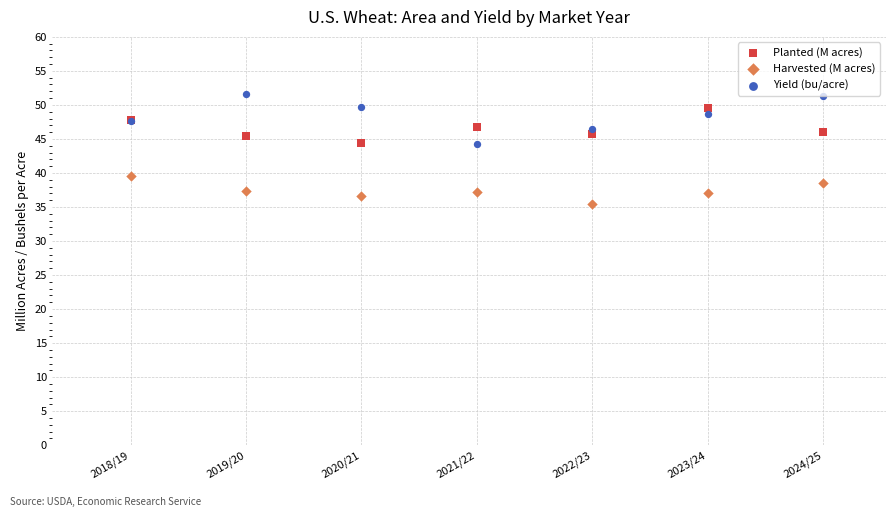

Which series contains the lowest Y value?

Harvested (M acres)